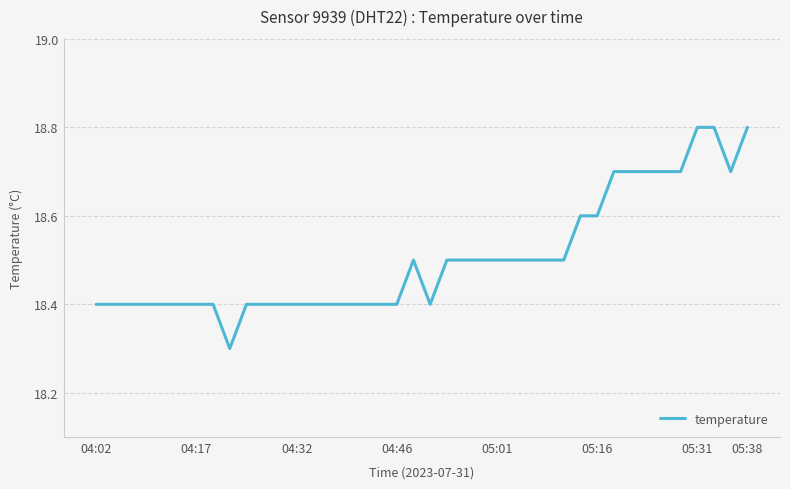

What is the smallest value displayed?

18.3